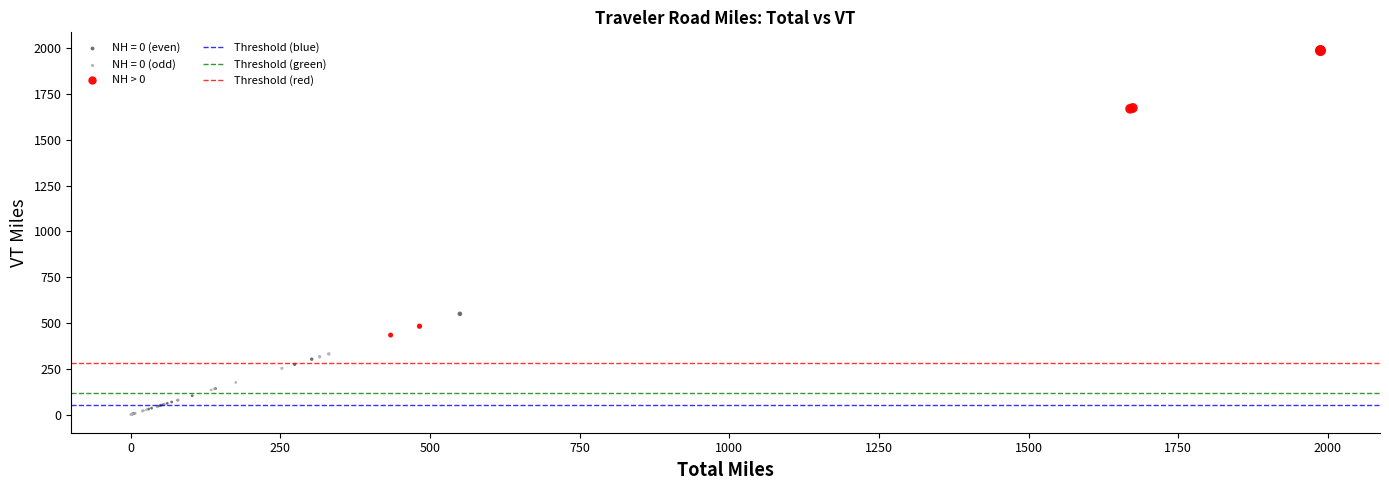

Which series contains the highest Y value?

NH > 0